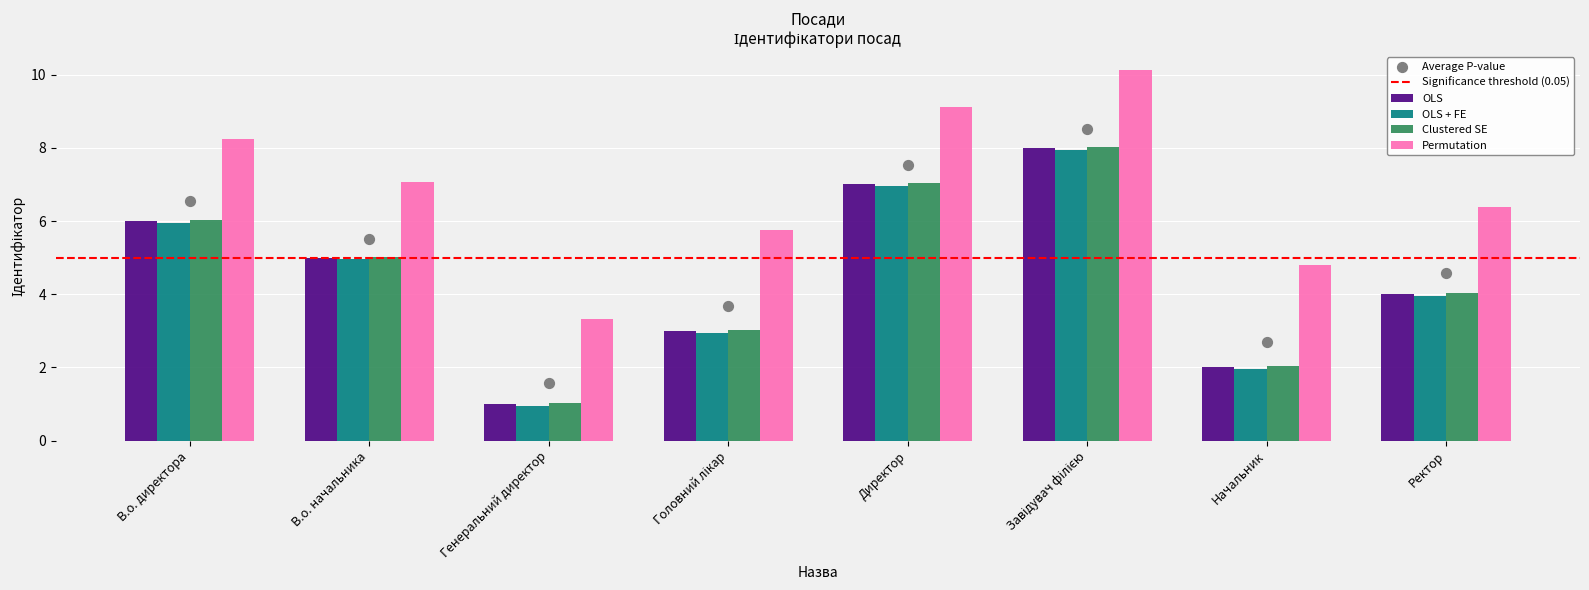

Which has a higher value, Генеральний директор or Ректор?

Ректор